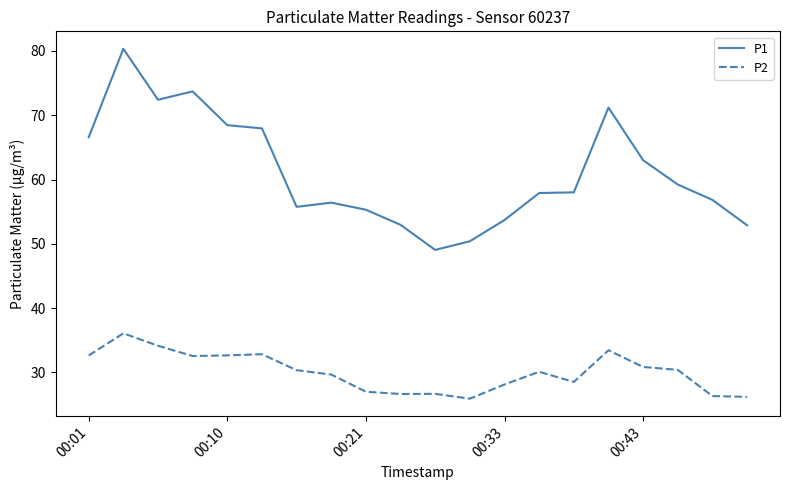

Which series has the largest total across all categories?

P1